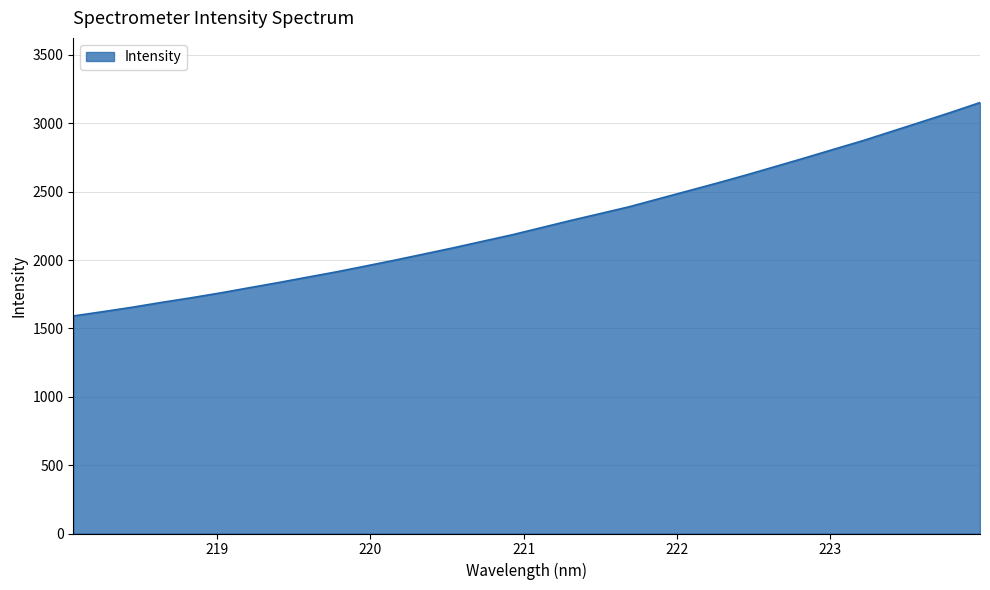

True or false: the data has more than 0 interior local peaks.

False